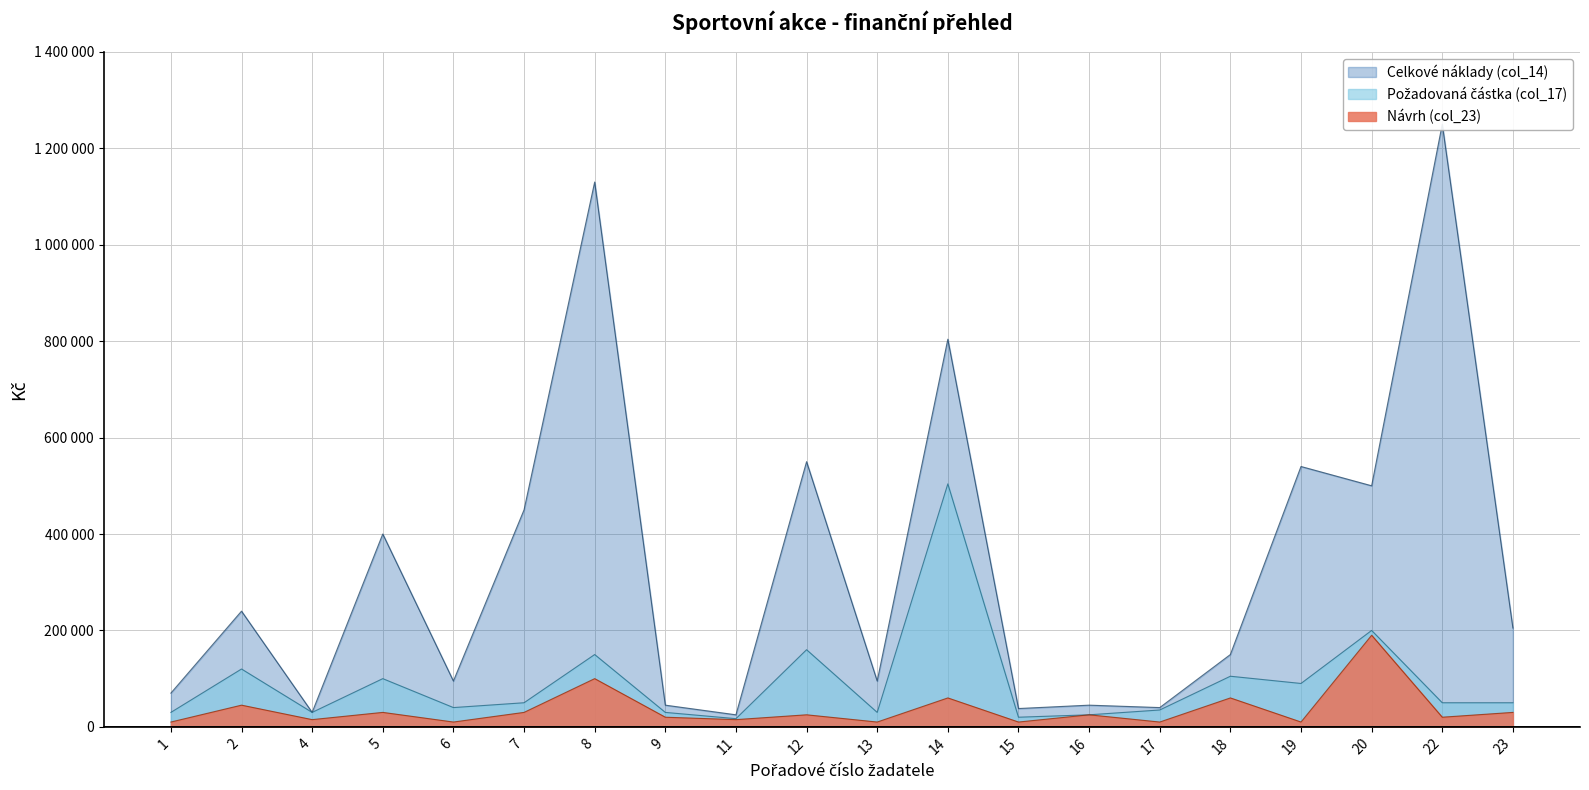

What are all the series names shown in the legend?

Návrh (col_23), Požadovaná částka (col_17), Celkové náklady (col_14)